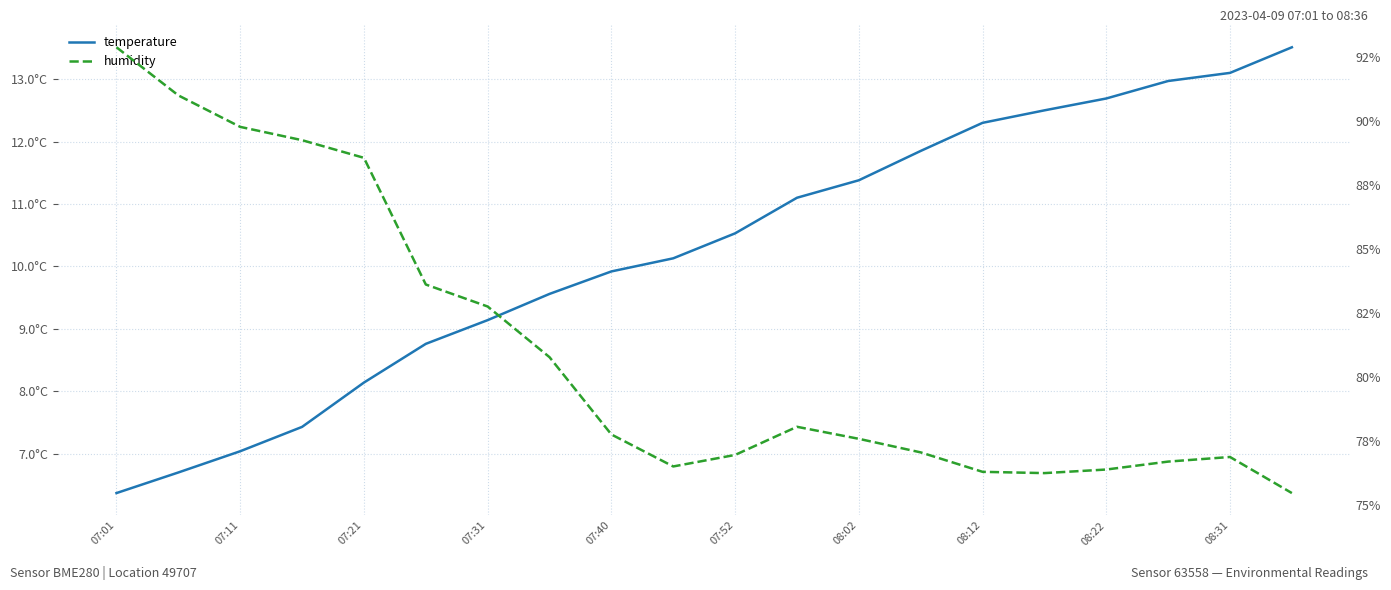

Reading left to right, transcribe all the data shown in this chart.

temperature: 6.4	6.7	7.0	7.4	8.1	8.8	9.1	9.6	9.9	10.1	10.5	11.1	11.4	11.8	12.3	12.5	12.7	13.0	13.1	13.5
humidity: 92.9	91.0	89.8	89.2	88.6	83.6	82.8	80.8	77.8	76.5	77.0	78.0	77.6	77.0	76.3	76.2	76.4	76.7	76.9	75.5